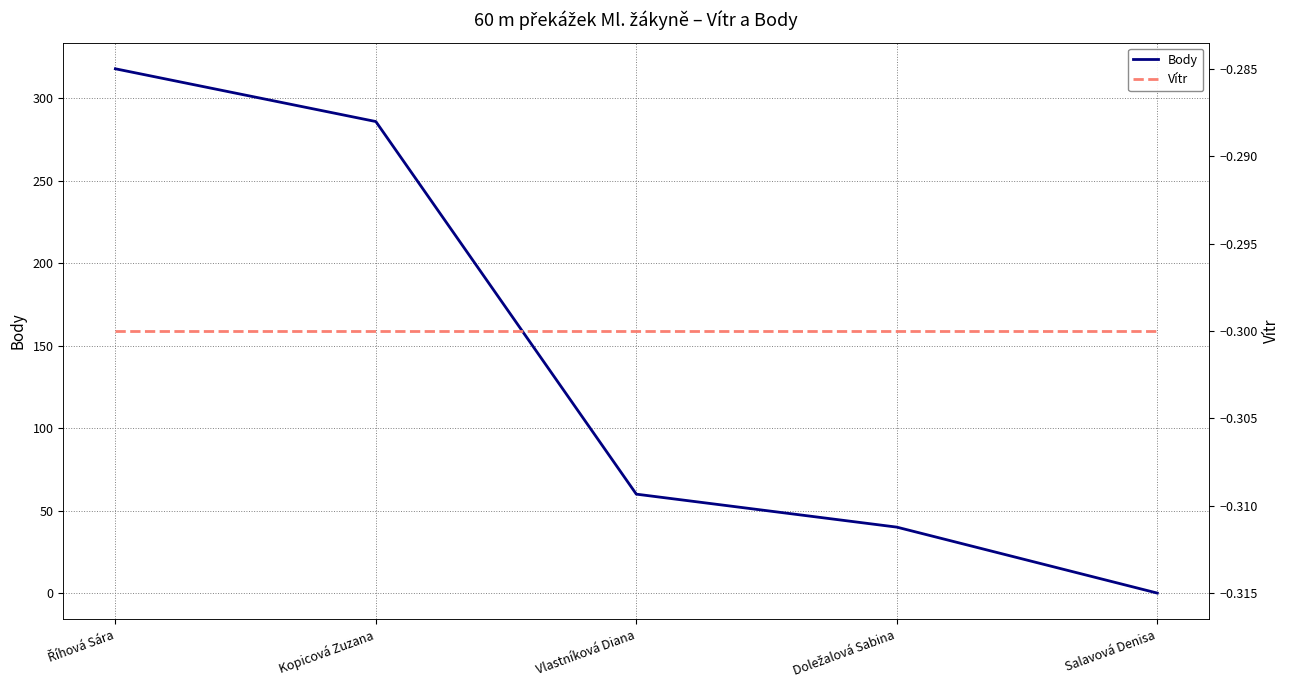

Which label corresponds to the largest value in the chart?

Říhová Sára